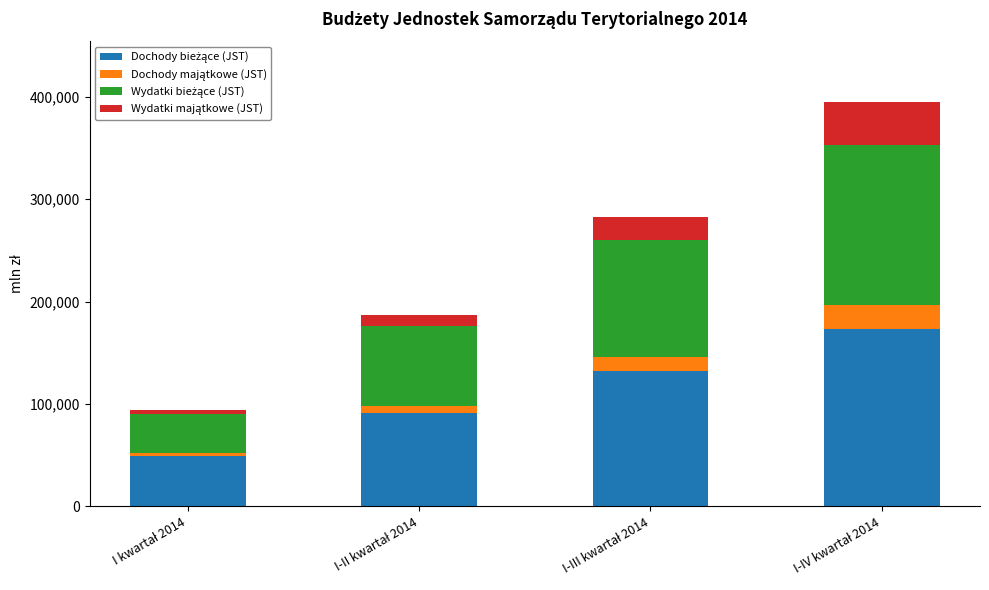

Is it true that Dochody bieżące (JST) equals 144083 at I-II kwartał 2014?

False